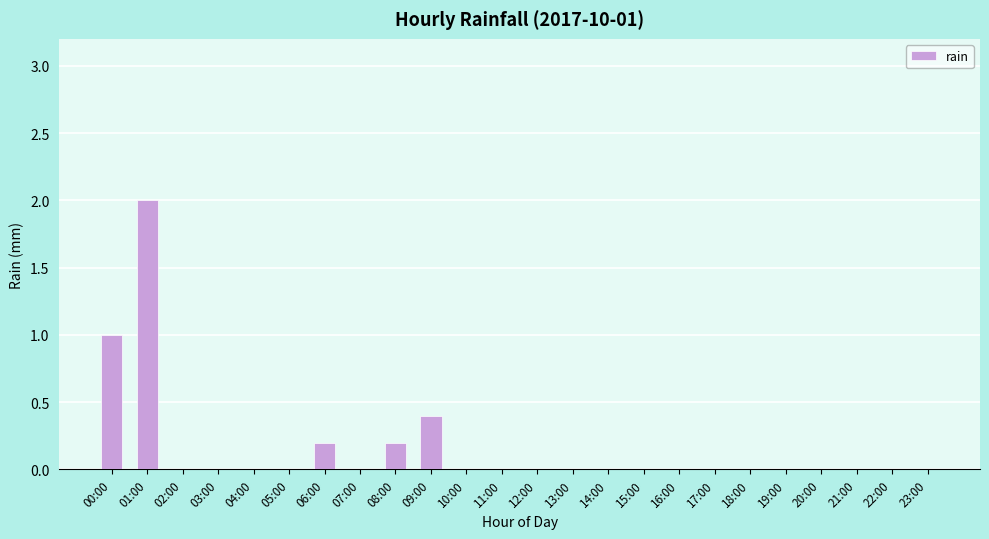

Which category has the highest value across all series?

01:00